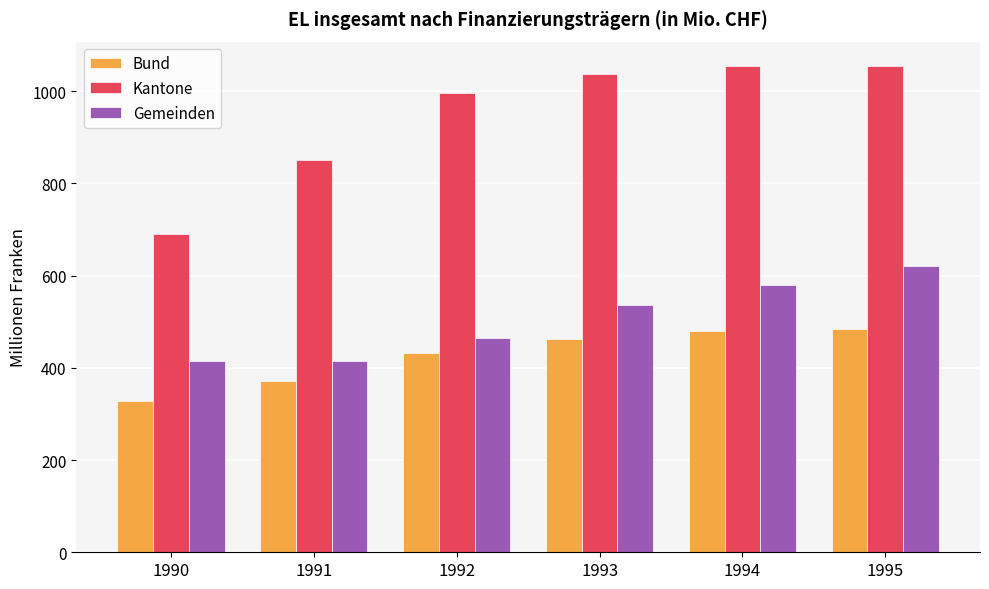

What is the value of the Gemeinden bar at the 4th from the left?

536.1